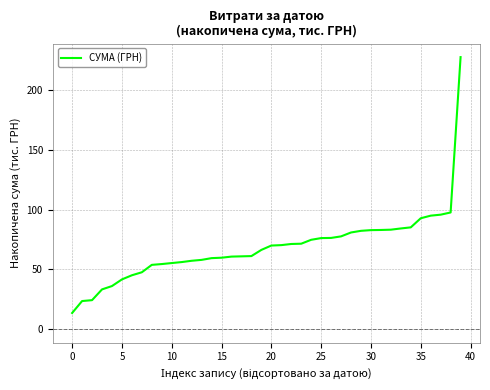

Count the number of data series in this chart.

1